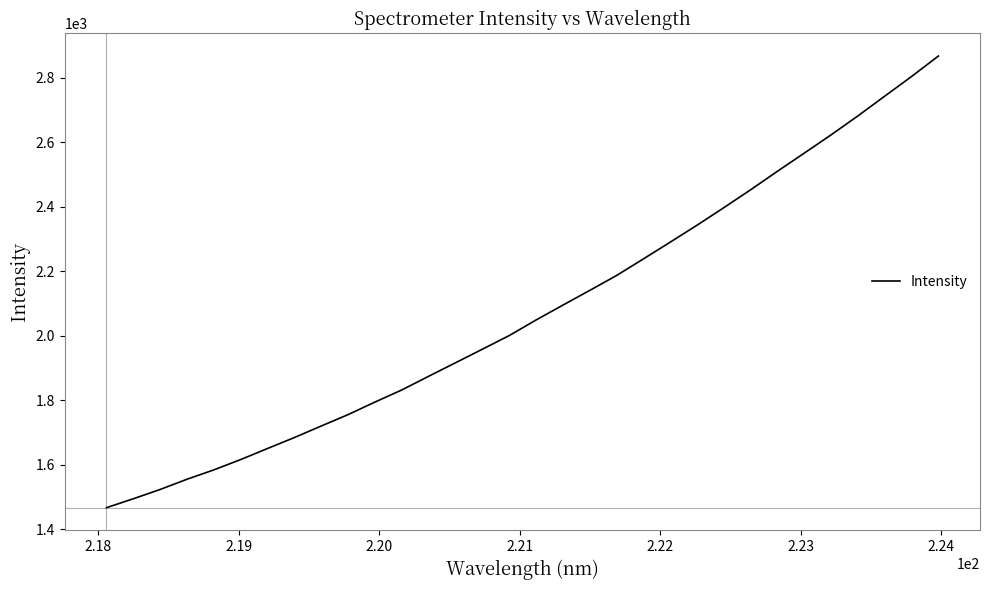

What is the difference between the maximum and minimum values?

1400.6